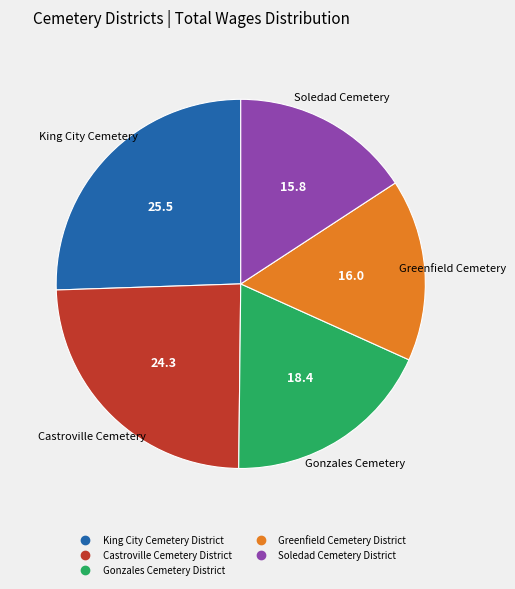

How many segments does this pie chart have?

5